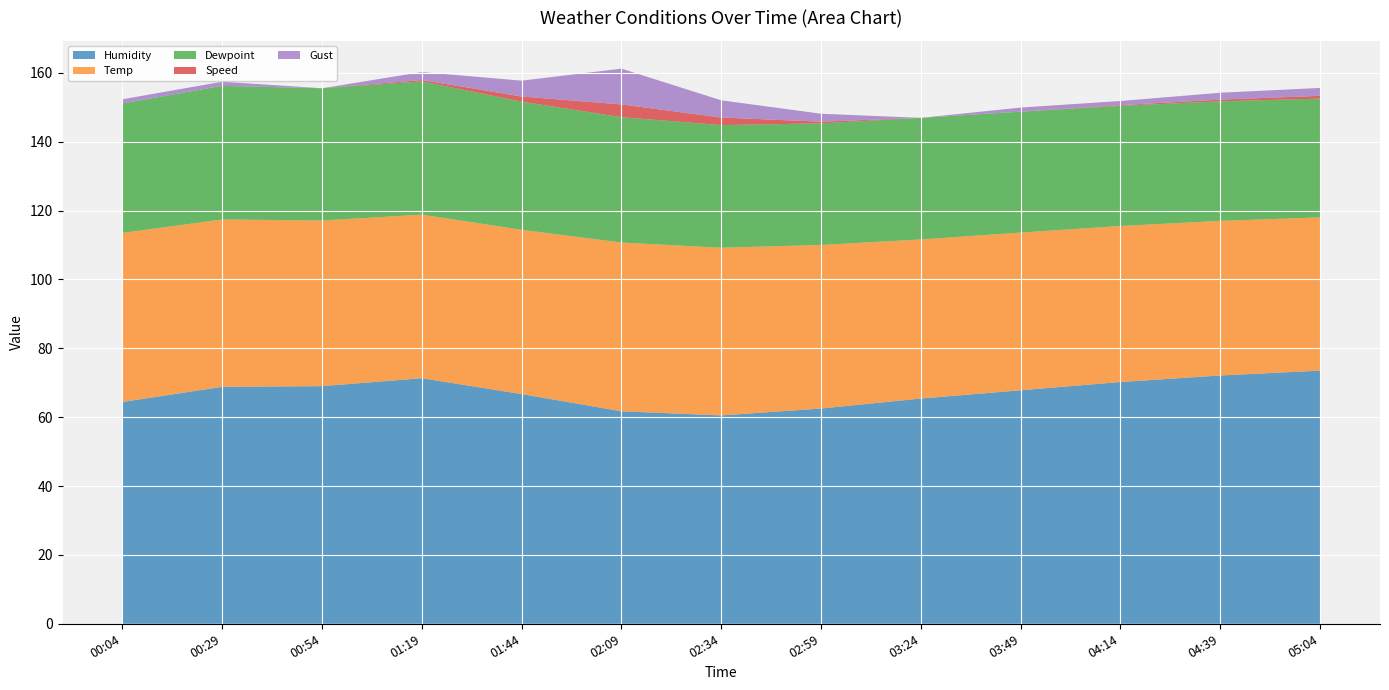

Reading left to right, list all the values displayed in this chart.

Humidity: 64.4	68.8	69.0	71.3	66.7	61.7	60.5	62.5	65.4	67.8	70.2	72.1	73.5
Temp: 49.1	48.6	48.1	47.5	47.7	49.0	48.7	47.5	46.2	45.8	45.3	44.9	44.5
Dewpoint: 37.6	38.8	38.4	38.7	37.2	36.4	35.6	35.3	35.3	35.1	34.9	34.7	34.5
Speed: 0.0	0.0	0.0	0.4	1.5	3.7	2.2	0.5	0.0	0.0	0.2	0.5	0.8
Gust: 1.2	1.2	0.0	2.3	4.6	10.4	5.0	2.3	0.0	1.2	1.2	2.0	2.3